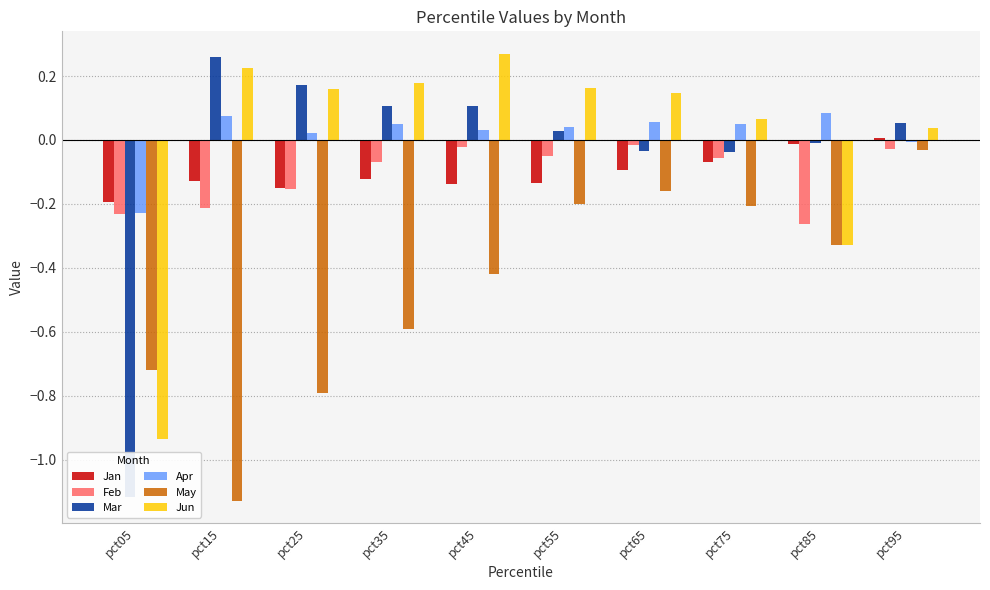

Reading left to right, transcribe all the data shown in this chart.

Jan: -0.2	-0.1	-0.1	-0.1	-0.1	-0.1	-0.1	-0.1	-0.0	0.0
Feb: -0.2	-0.2	-0.2	-0.1	-0.0	-0.1	-0.0	-0.1	-0.3	-0.0
Mar: -1.1	0.3	0.2	0.1	0.1	0.0	-0.0	-0.0	-0.0	0.1
Apr: -0.2	0.1	0.0	0.0	0.0	0.0	0.1	0.1	0.1	-0.0
May: -0.7	-1.1	-0.8	-0.6	-0.4	-0.2	-0.2	-0.2	-0.3	-0.0
Jun: -0.9	0.2	0.2	0.2	0.3	0.2	0.1	0.1	-0.3	0.0